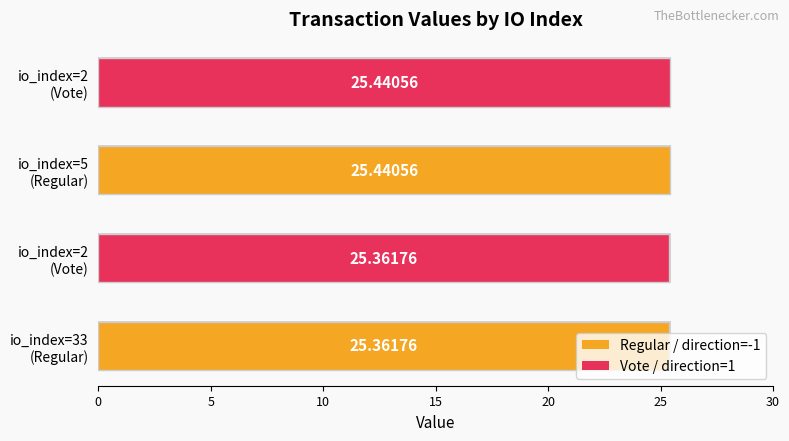

Rank the categories by value from lowest to highest.

io_index=33 (Regular), io_index=2 (Vote), io_index=5 (Regular), io_index=2 (Vote)